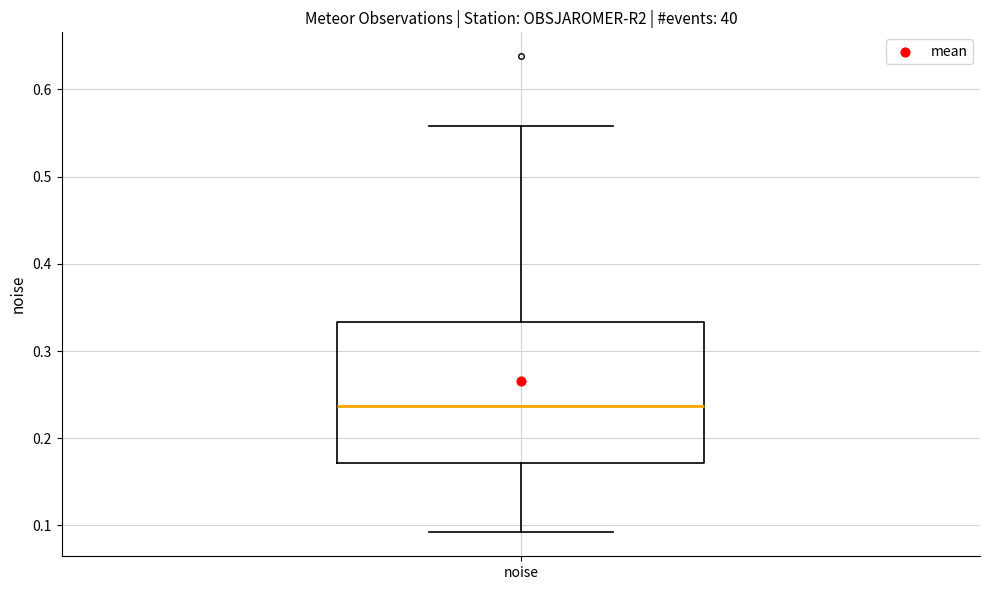

Where does the median line of the box for noise sit on the y-axis? The values are not printed on the chart, so give them approximately, as read against the axis.

0.24